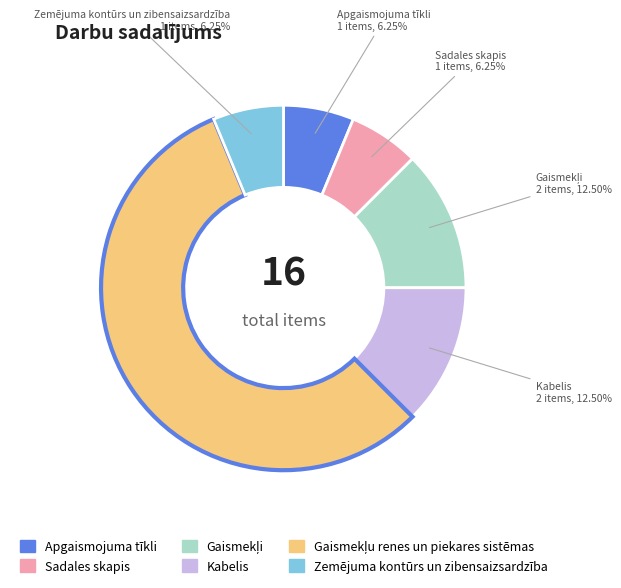

Approximately how many times larger is the value at Apgaismojuma tīkli compared to Zemējuma kontūrs un zibensaizsardzība?

1.0